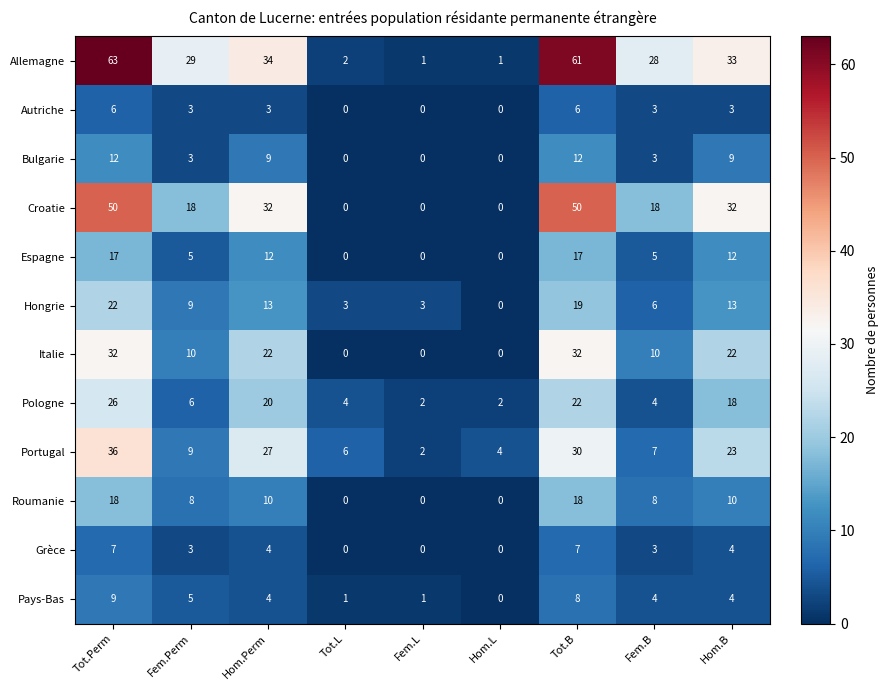

Which series has the largest total across all categories?

Allemagne